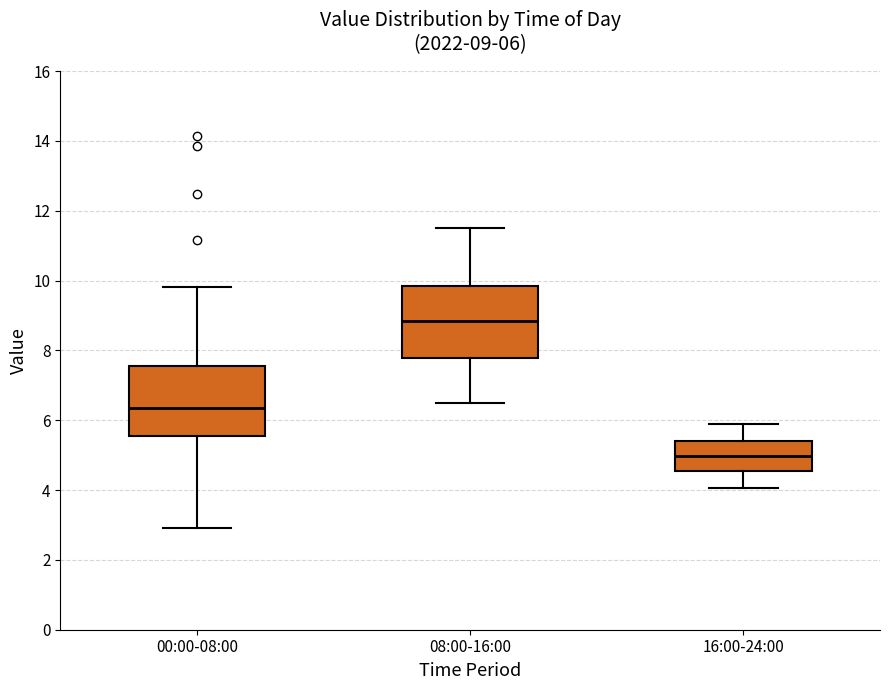

Which box has the highest median line?

08:00-16:00